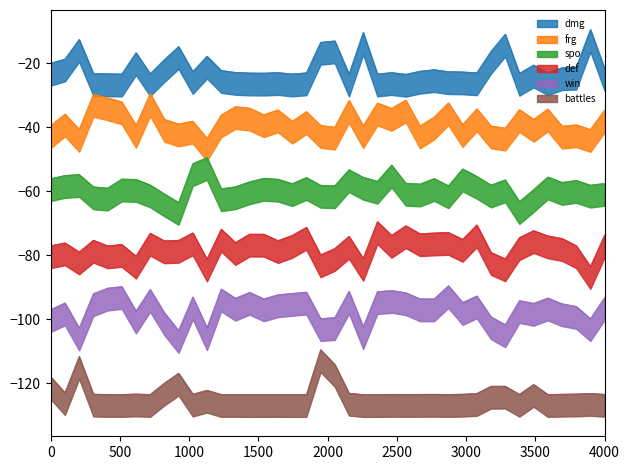

True or false: frg and spo intersect in this chart.

False